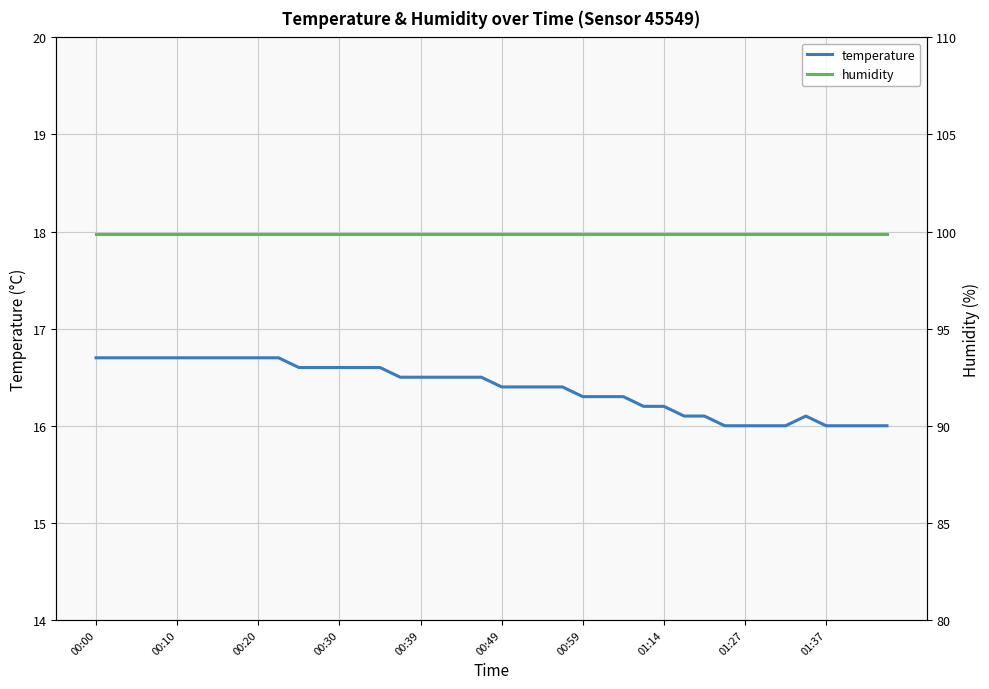

At how many categories does at least one series exceed 87?

40